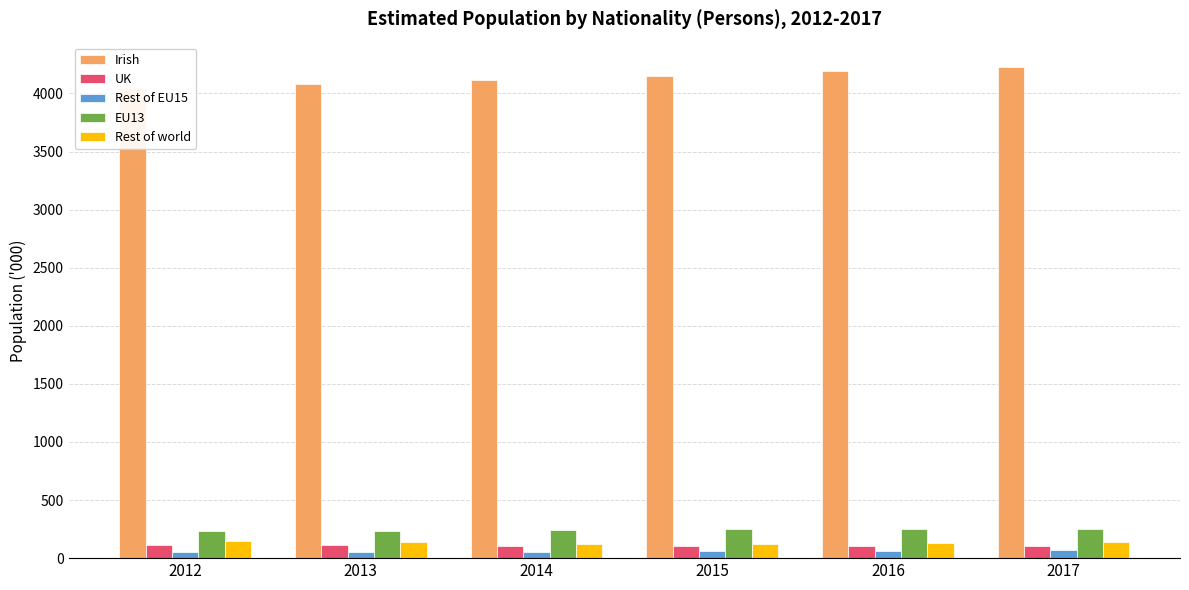

What is the spread (max minus min) of values at 2016?

4124.2